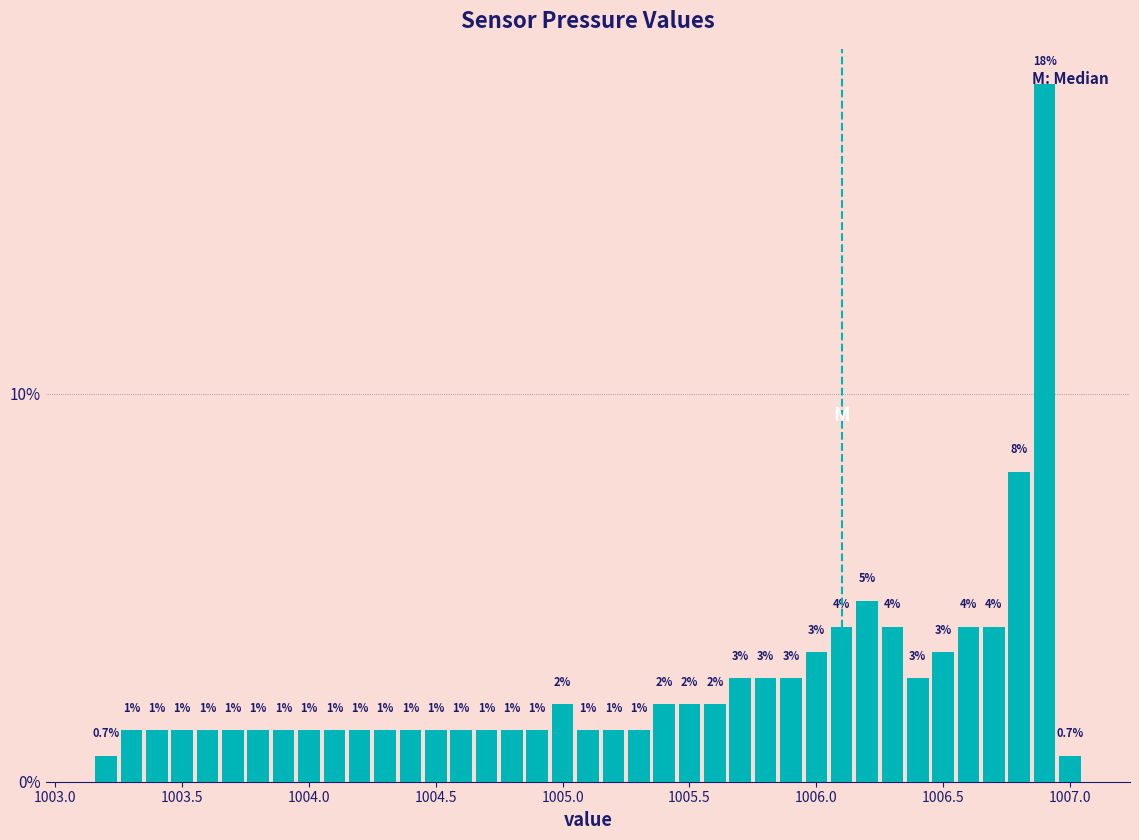

Read against the x-axis, roughly where is the centre of the tallest bar?

1006.90